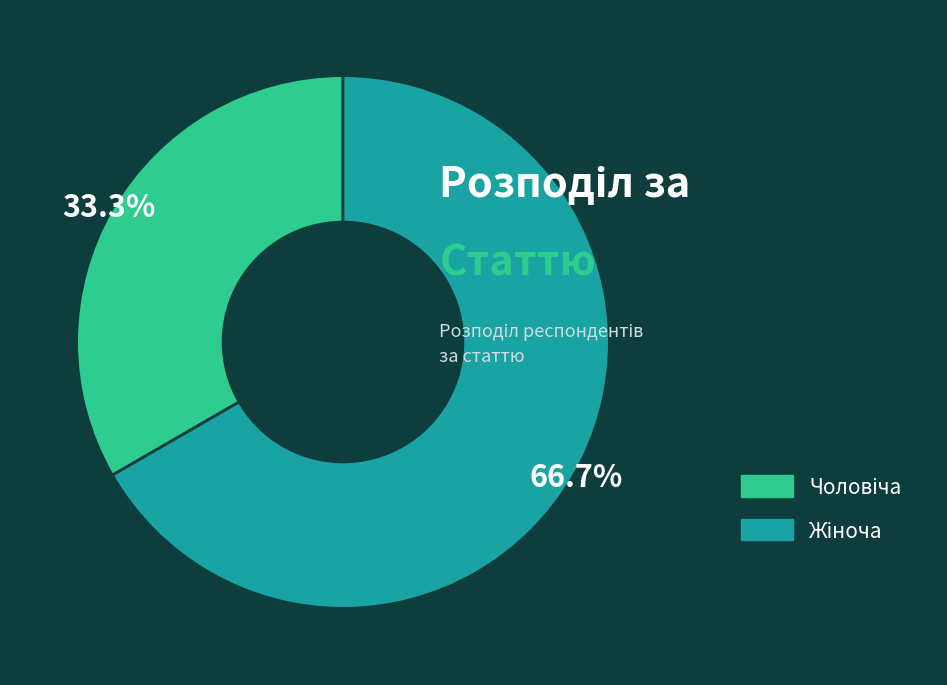

Is there any slice that represents more than half of the pie?

Yes